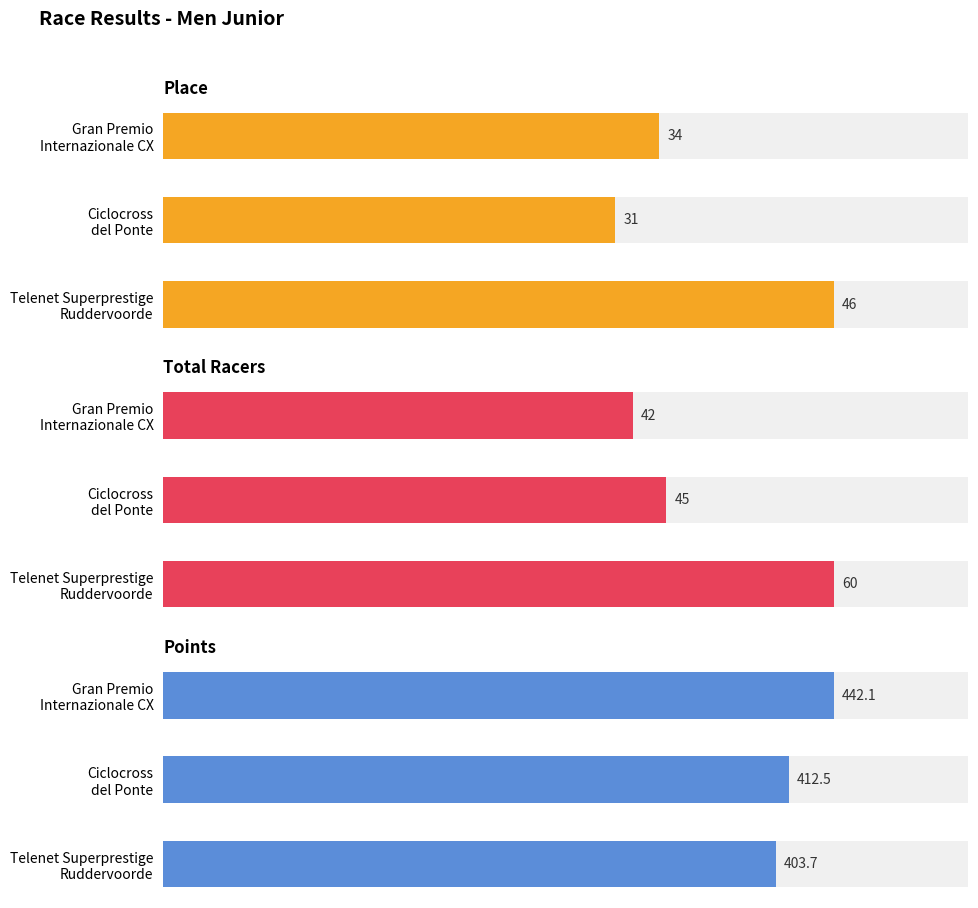

What is the difference between the Place values at Telenet Superprestige Ruddervoorde and Ciclocross del Ponte?

15.0